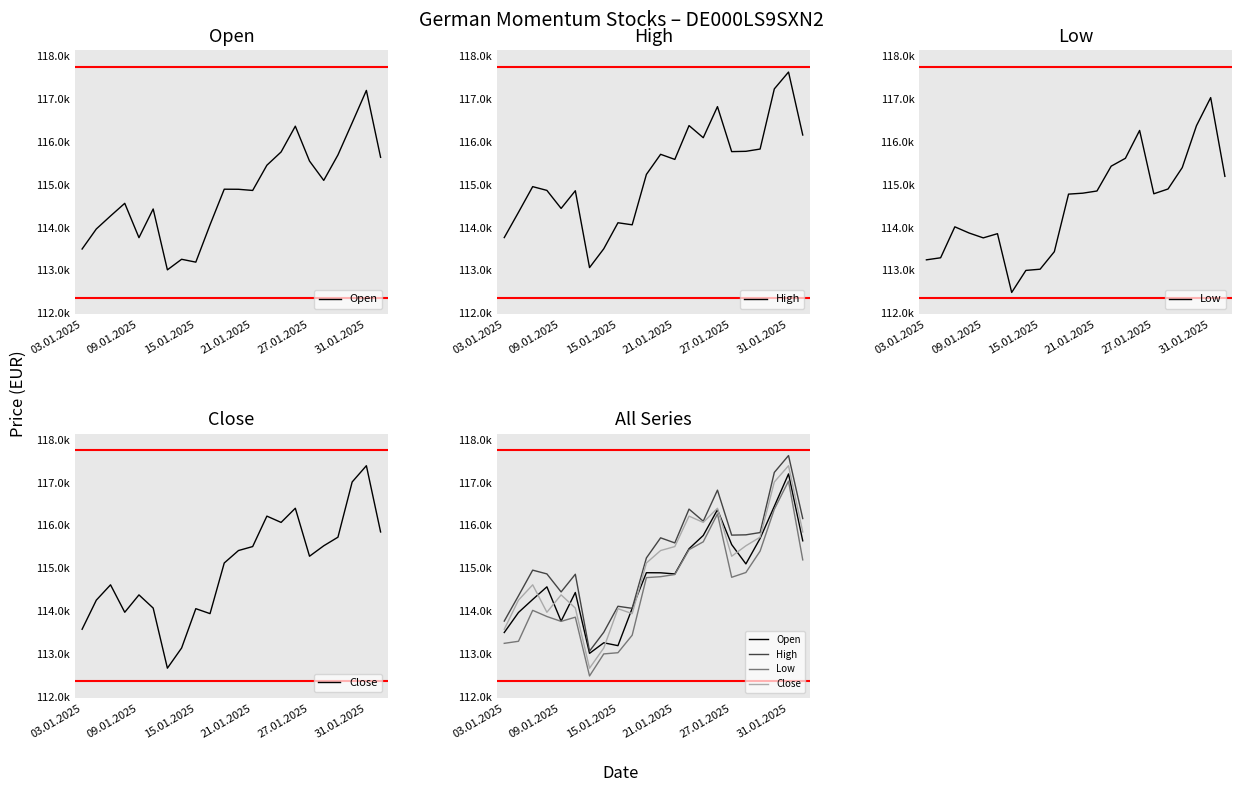

True or false: Low and Close cross at least once.

False